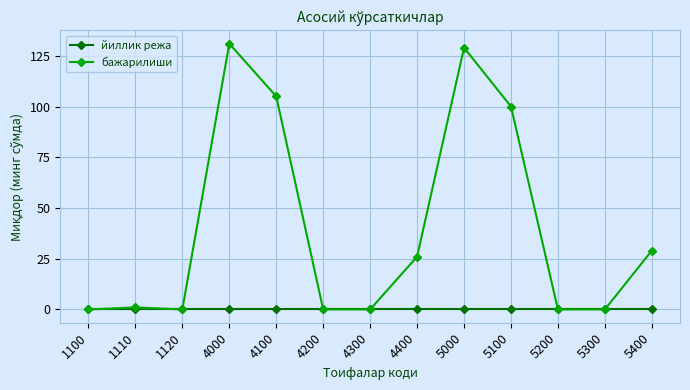

The бажарилиши series shows -69 at 4300. True or false?

False